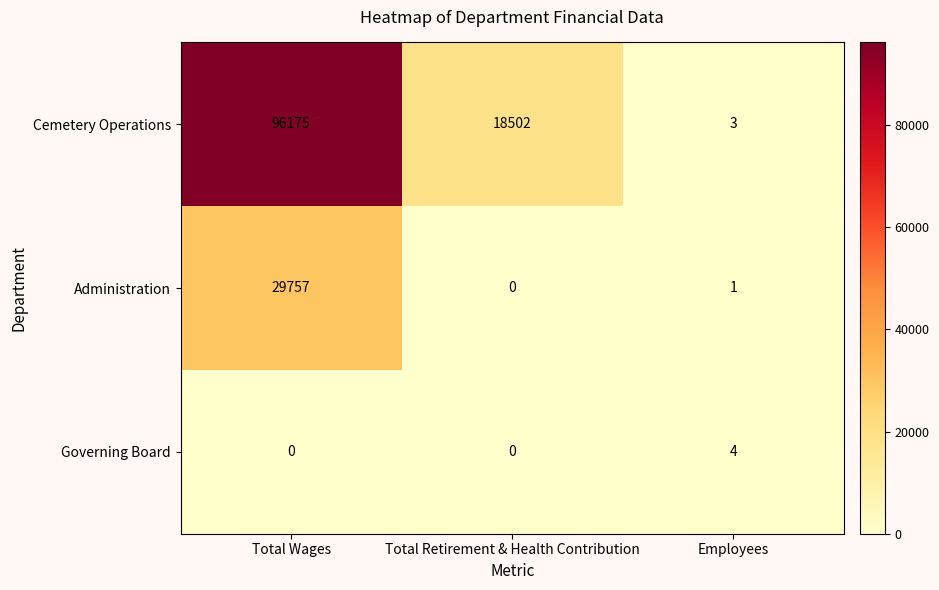

The Administration series shows 52893 at Total Wages. True or false?

False